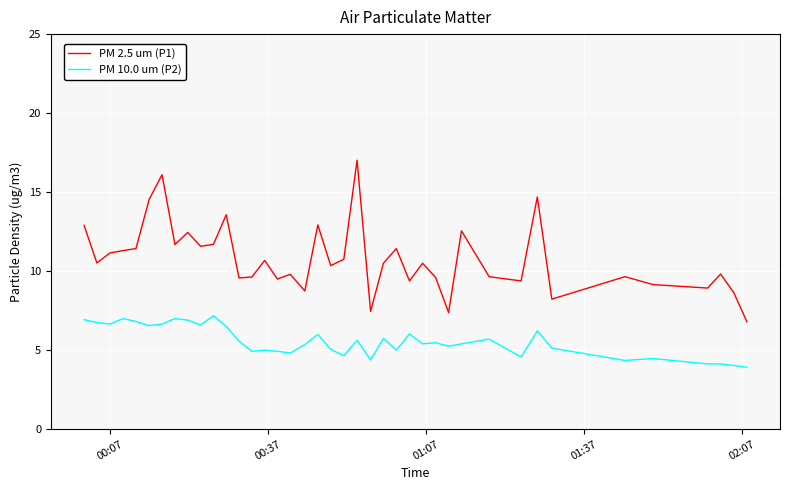

What is the maximum value shown in the chart?

17.0